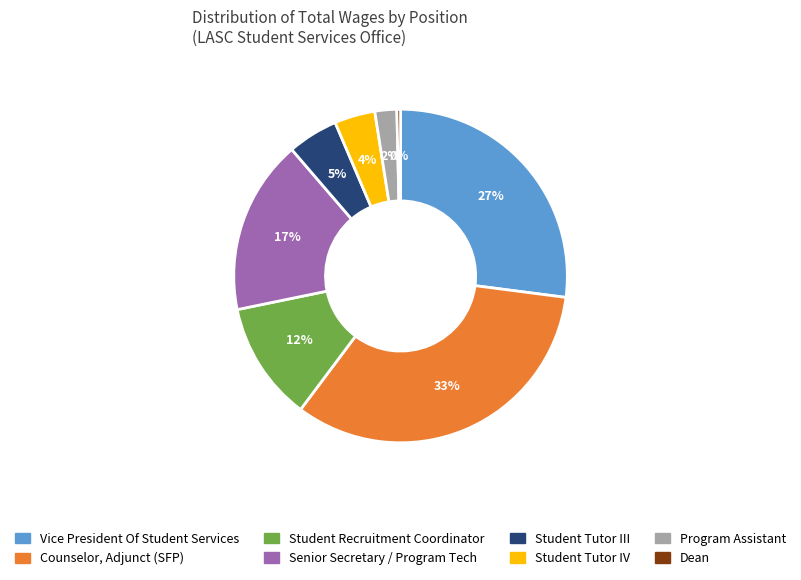

Combined, do Vice President Of Student Services and Counselor, Adjunct (SFP) account for over 50%?

Yes